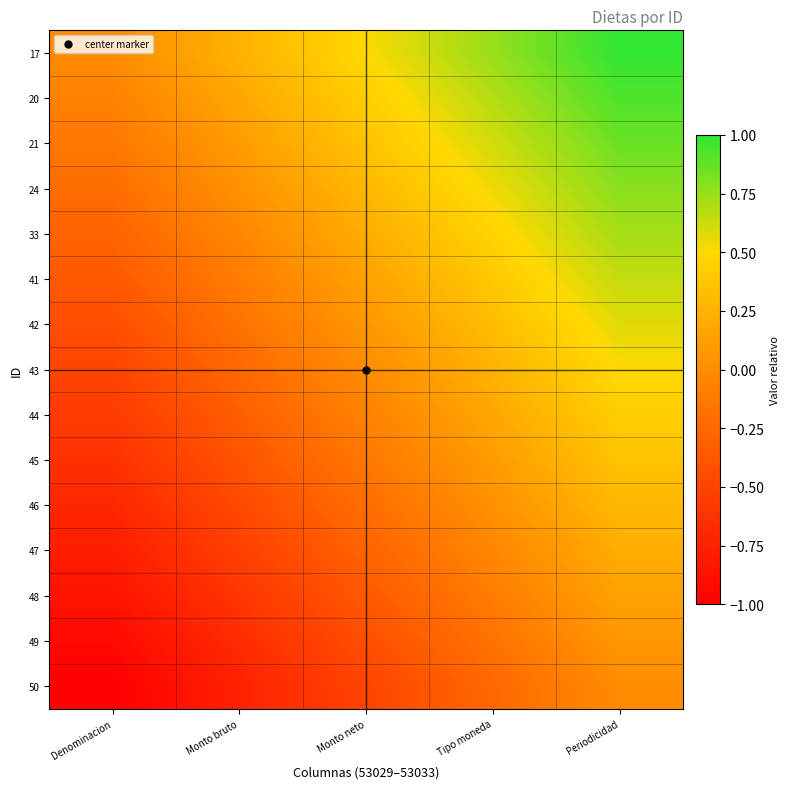

Reading right to left, extract all data points from this chart.

17: Periodicidad=1.0	Tipo moneda=0.8	Monto neto=0.5	Monto bruto=0.2	Denominacion=0.0
20: Periodicidad=0.9	Tipo moneda=0.7	Monto neto=0.4	Monto bruto=0.2	Denominacion=-0.1
21: Periodicidad=0.9	Tipo moneda=0.6	Monto neto=0.4	Monto bruto=0.1	Denominacion=-0.1
24: Periodicidad=0.8	Tipo moneda=0.5	Monto neto=0.3	Monto bruto=0.0	Denominacion=-0.2
33: Periodicidad=0.7	Tipo moneda=0.5	Monto neto=0.2	Monto bruto=-0.0	Denominacion=-0.3
41: Periodicidad=0.6	Tipo moneda=0.4	Monto neto=0.1	Monto bruto=-0.1	Denominacion=-0.4
42: Periodicidad=0.6	Tipo moneda=0.3	Monto neto=0.1	Monto bruto=-0.2	Denominacion=-0.4
43: Periodicidad=0.5	Tipo moneda=0.2	Monto neto=0.0	Monto bruto=-0.2	Denominacion=-0.5
44: Periodicidad=0.4	Tipo moneda=0.2	Monto neto=-0.1	Monto bruto=-0.3	Denominacion=-0.6
45: Periodicidad=0.4	Tipo moneda=0.1	Monto neto=-0.1	Monto bruto=-0.4	Denominacion=-0.6
46: Periodicidad=0.3	Tipo moneda=0.0	Monto neto=-0.2	Monto bruto=-0.5	Denominacion=-0.7
47: Periodicidad=0.2	Tipo moneda=-0.0	Monto neto=-0.3	Monto bruto=-0.5	Denominacion=-0.8
48: Periodicidad=0.1	Tipo moneda=-0.1	Monto neto=-0.4	Monto bruto=-0.6	Denominacion=-0.9
49: Periodicidad=0.1	Tipo moneda=-0.2	Monto neto=-0.4	Monto bruto=-0.7	Denominacion=-0.9
50: Periodicidad=0.0	Tipo moneda=-0.2	Monto neto=-0.5	Monto bruto=-0.8	Denominacion=-1.0